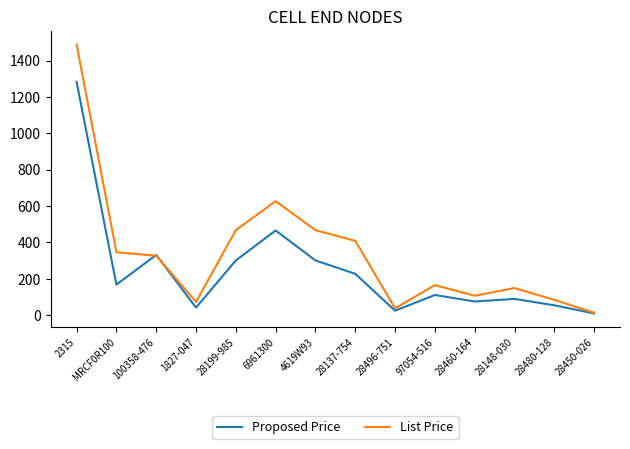

Does the chart display data point markers on the line(s)?

No